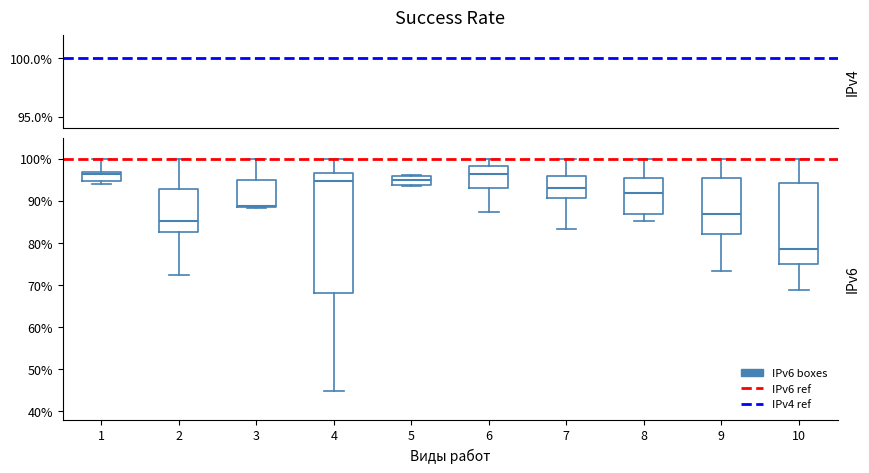

Comparing the boxes themselves (not the whiskers), which one is the tallest?

4